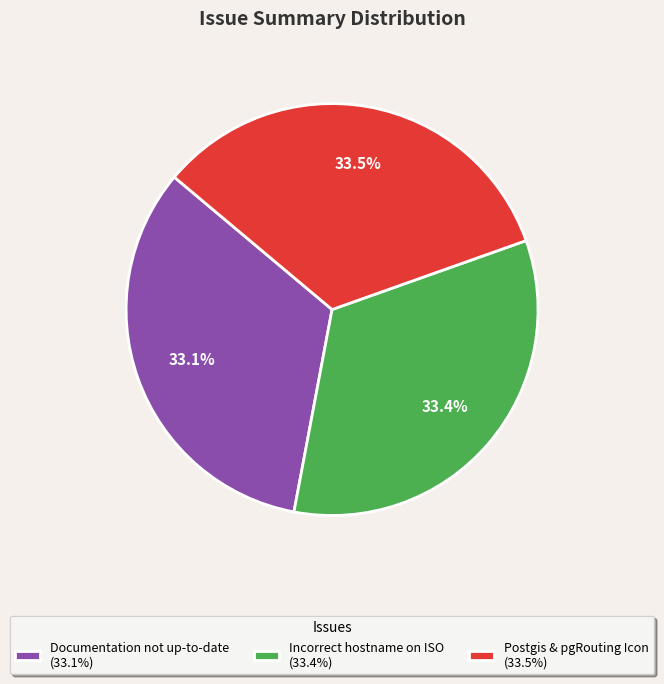

Approximately how many times larger is the value at Documentation not up-to-date (33.1%) compared to Postgis & pgRouting Icon (33.5%)?

1.0